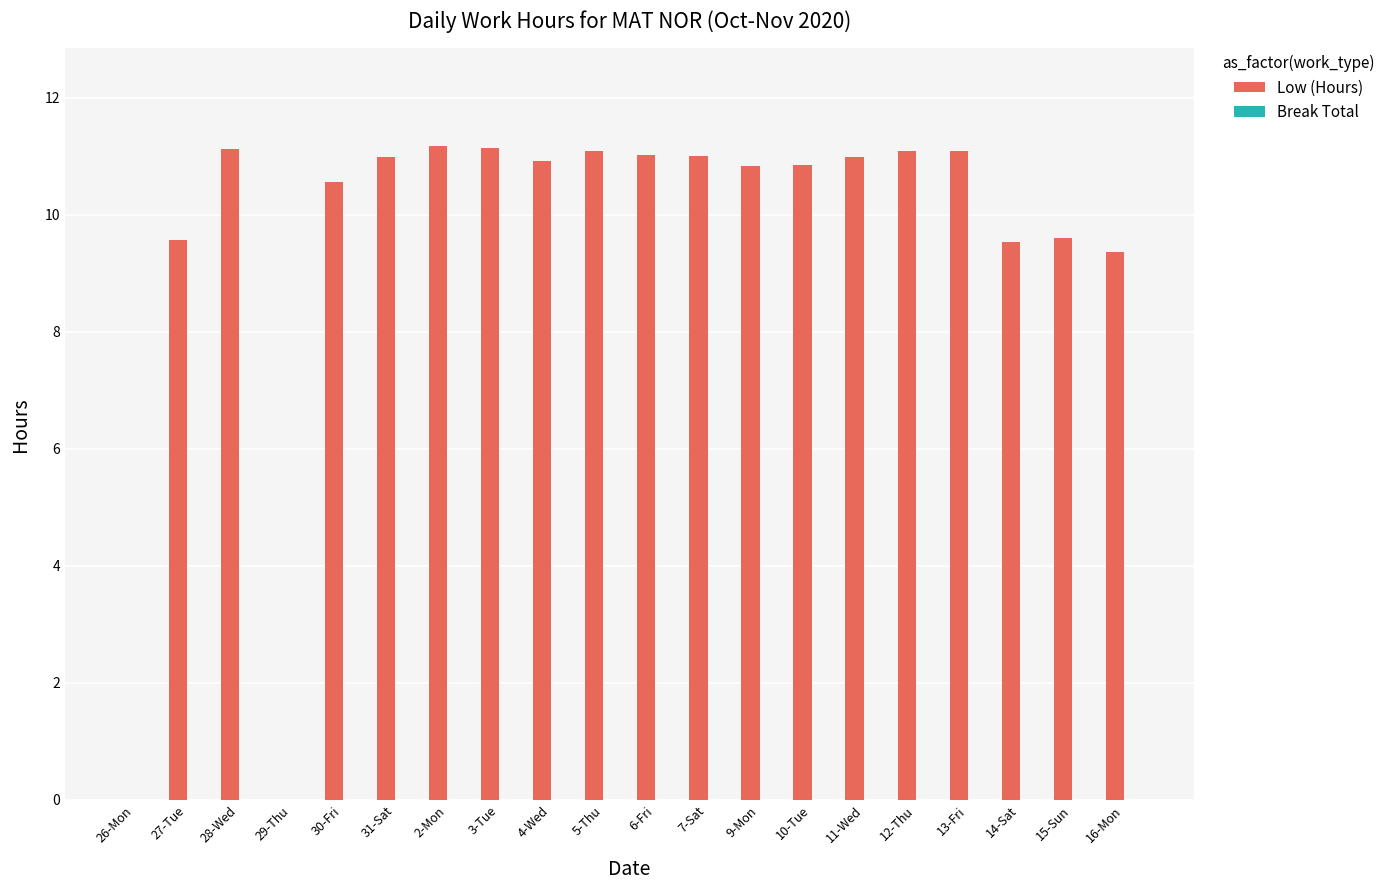

Which has a higher value, 7-Sat or 27-Tue?

7-Sat